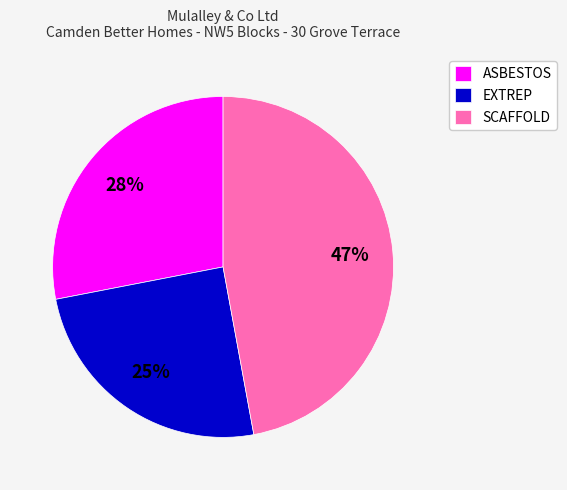

Rank the categories by value from lowest to highest.

EXTREP, ASBESTOS, SCAFFOLD